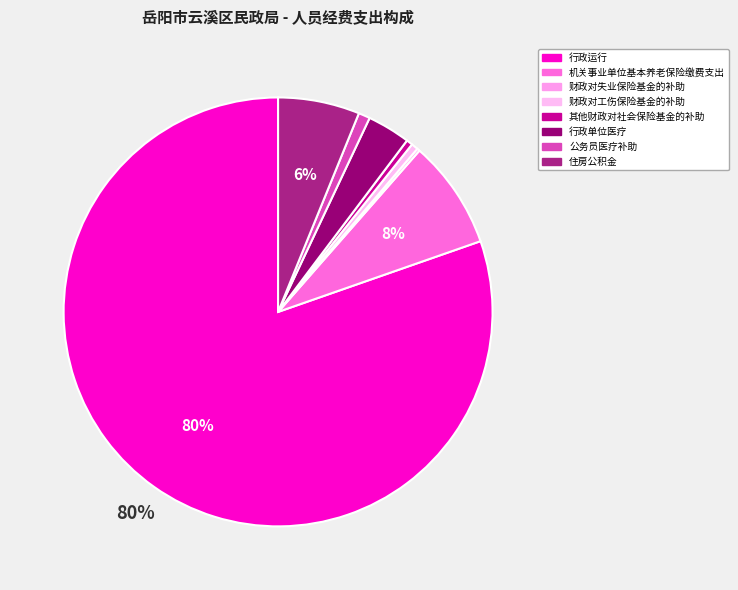

To the nearest percent, what is the average slice percentage?

12%